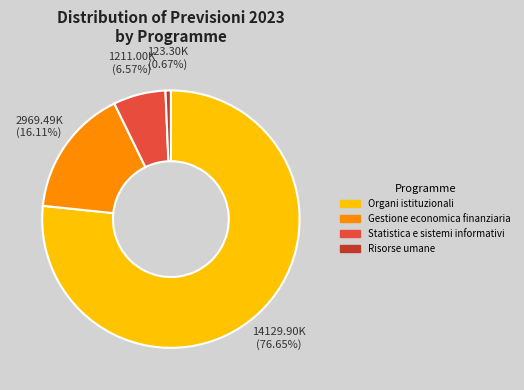

Does Organi istituzionali represent more than half of the total?

Yes